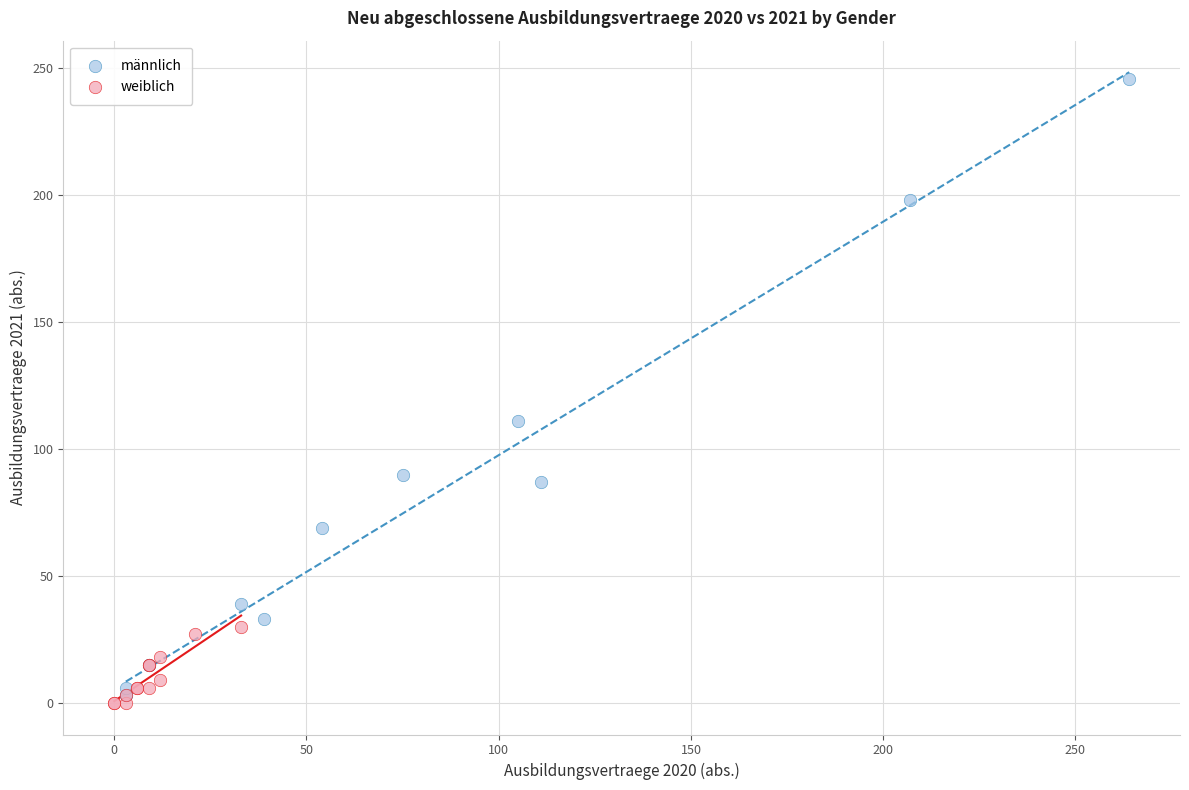

Which series contains the lowest Y value?

weiblich